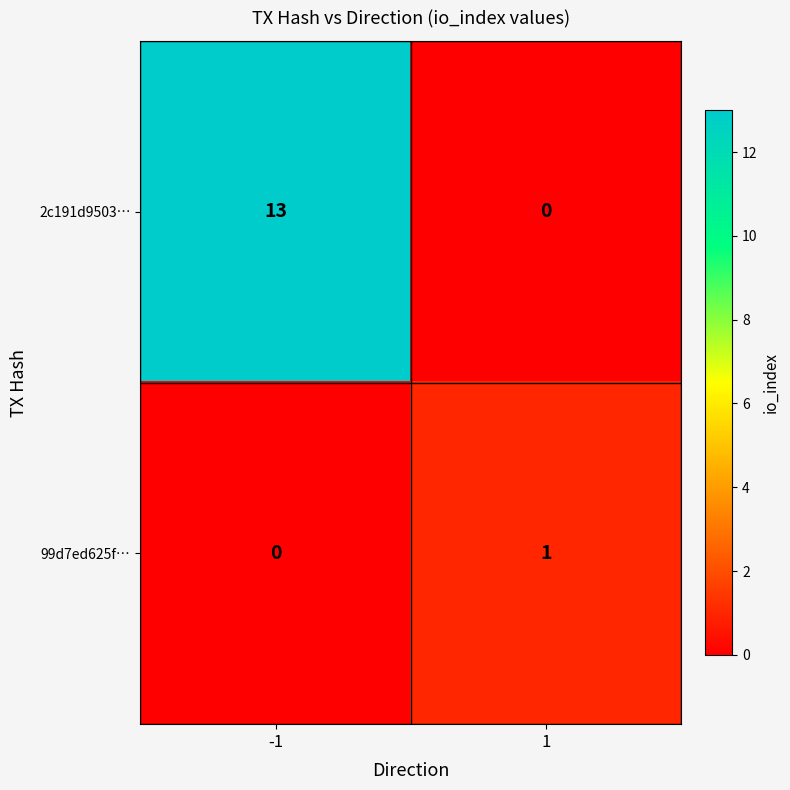

Rank the series by their average value, from highest to lowest.

2c191d9503…, 99d7ed625f…